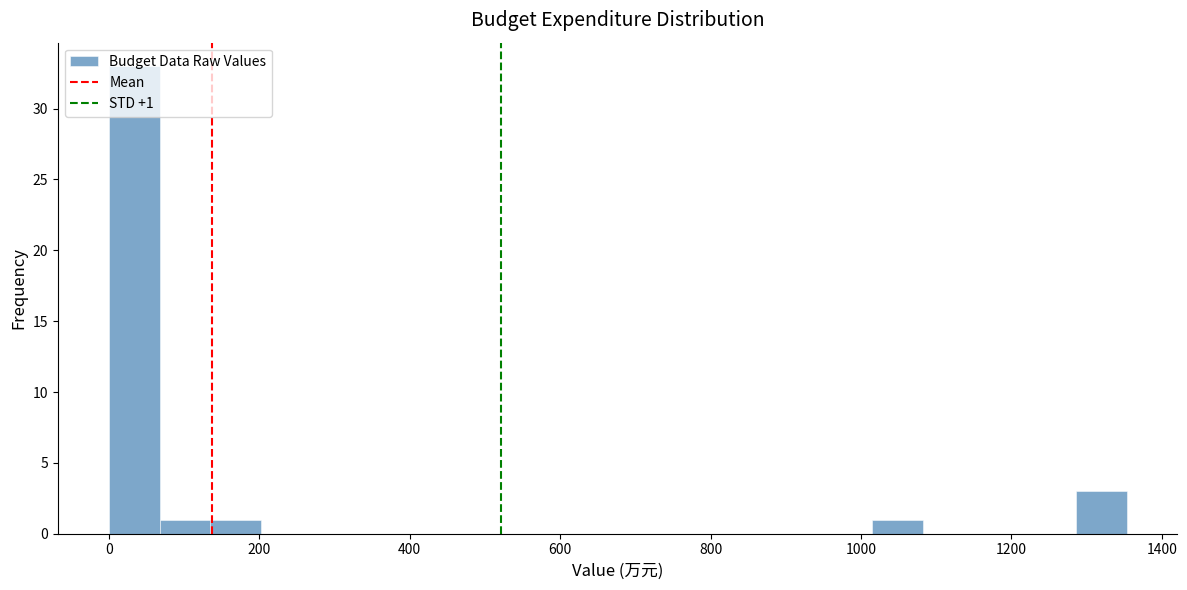

Around what value on the x-axis is the tallest bar? Give the approximate position of its centre, as read against the axis.

40